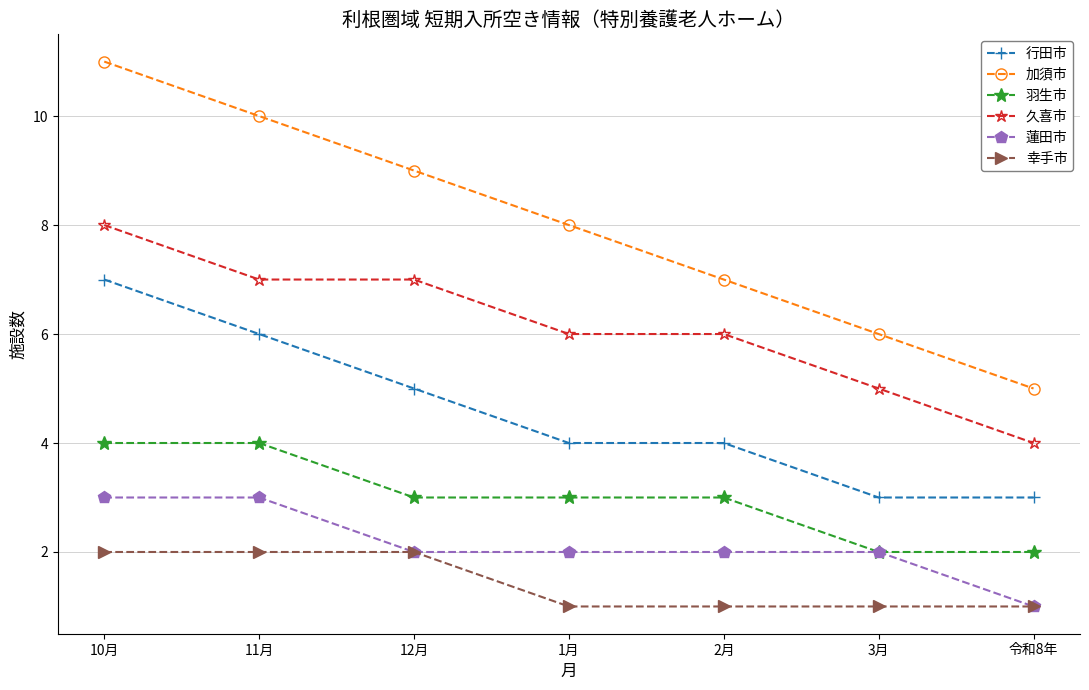

Which series has the largest range (max minus min)?

加須市